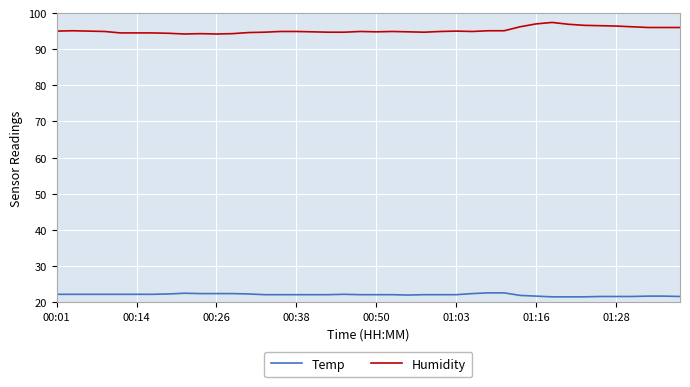

True or false: Humidity and Temp intersect in this chart.

False